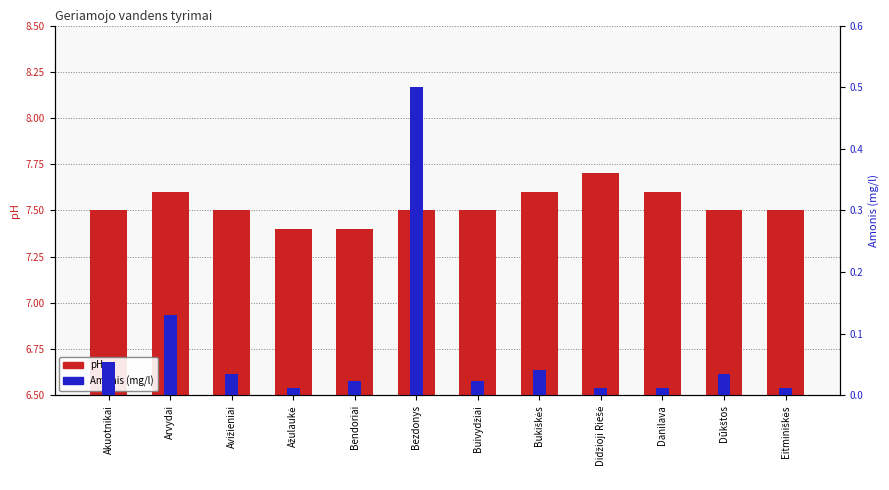

The value of Amonis (mg/l) at Dūkštos is 0.1. True or false?

False